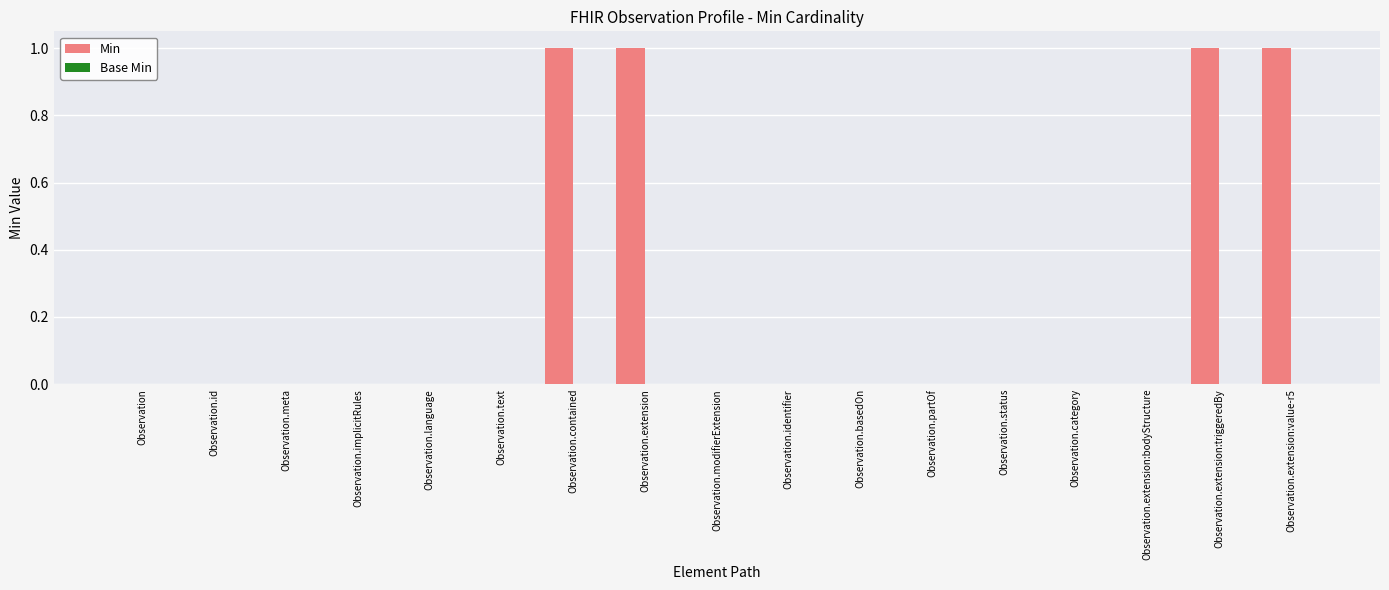

How many data points does each series have?

17